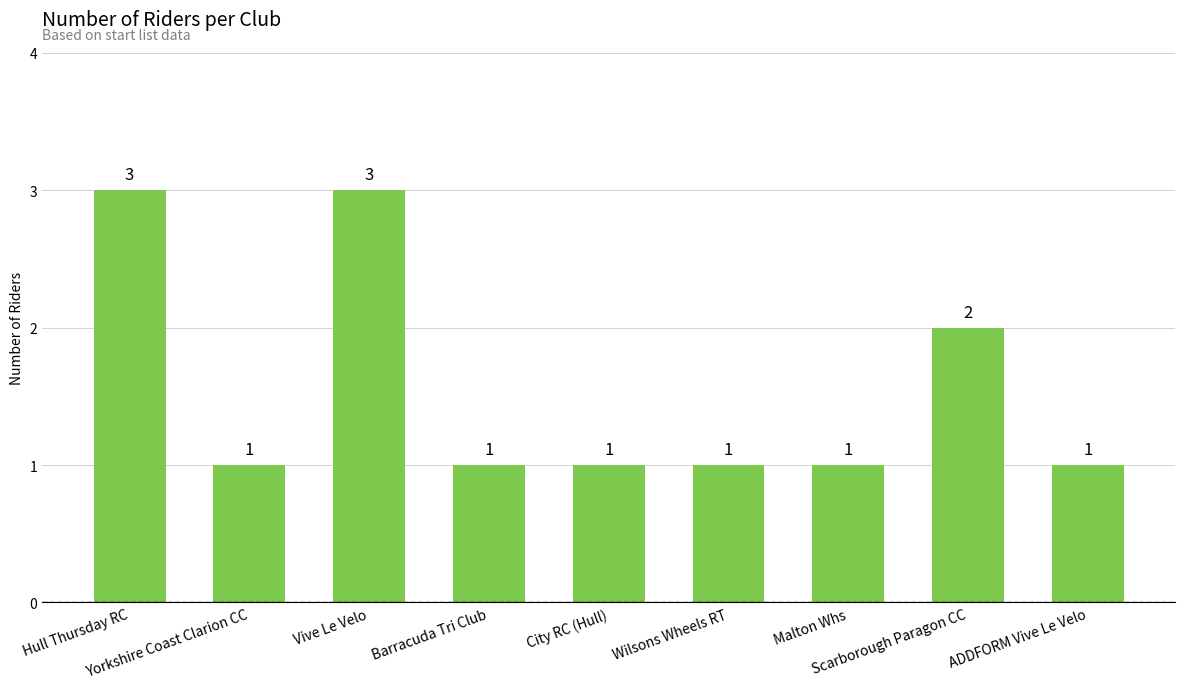

What is the sum of all values?

14